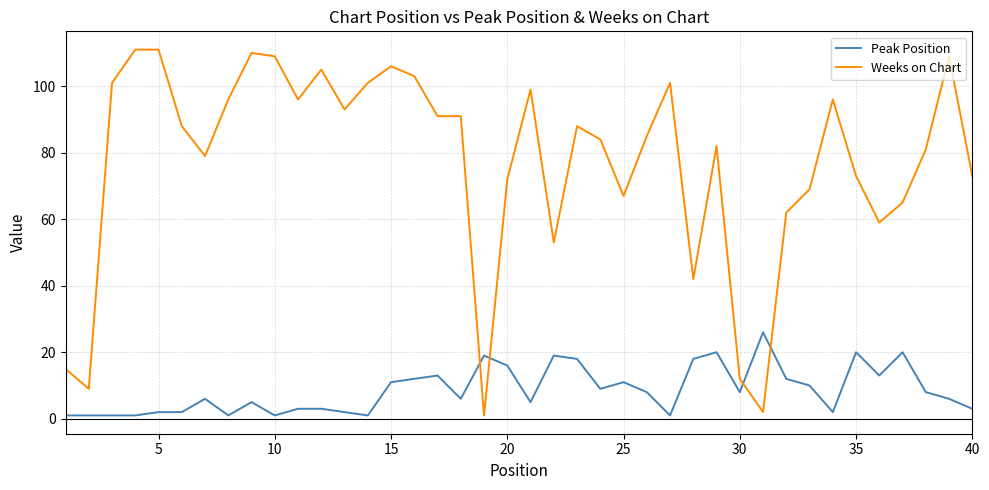

What is the difference between the second highest and second lowest values in the Weeks on Chart series?

109